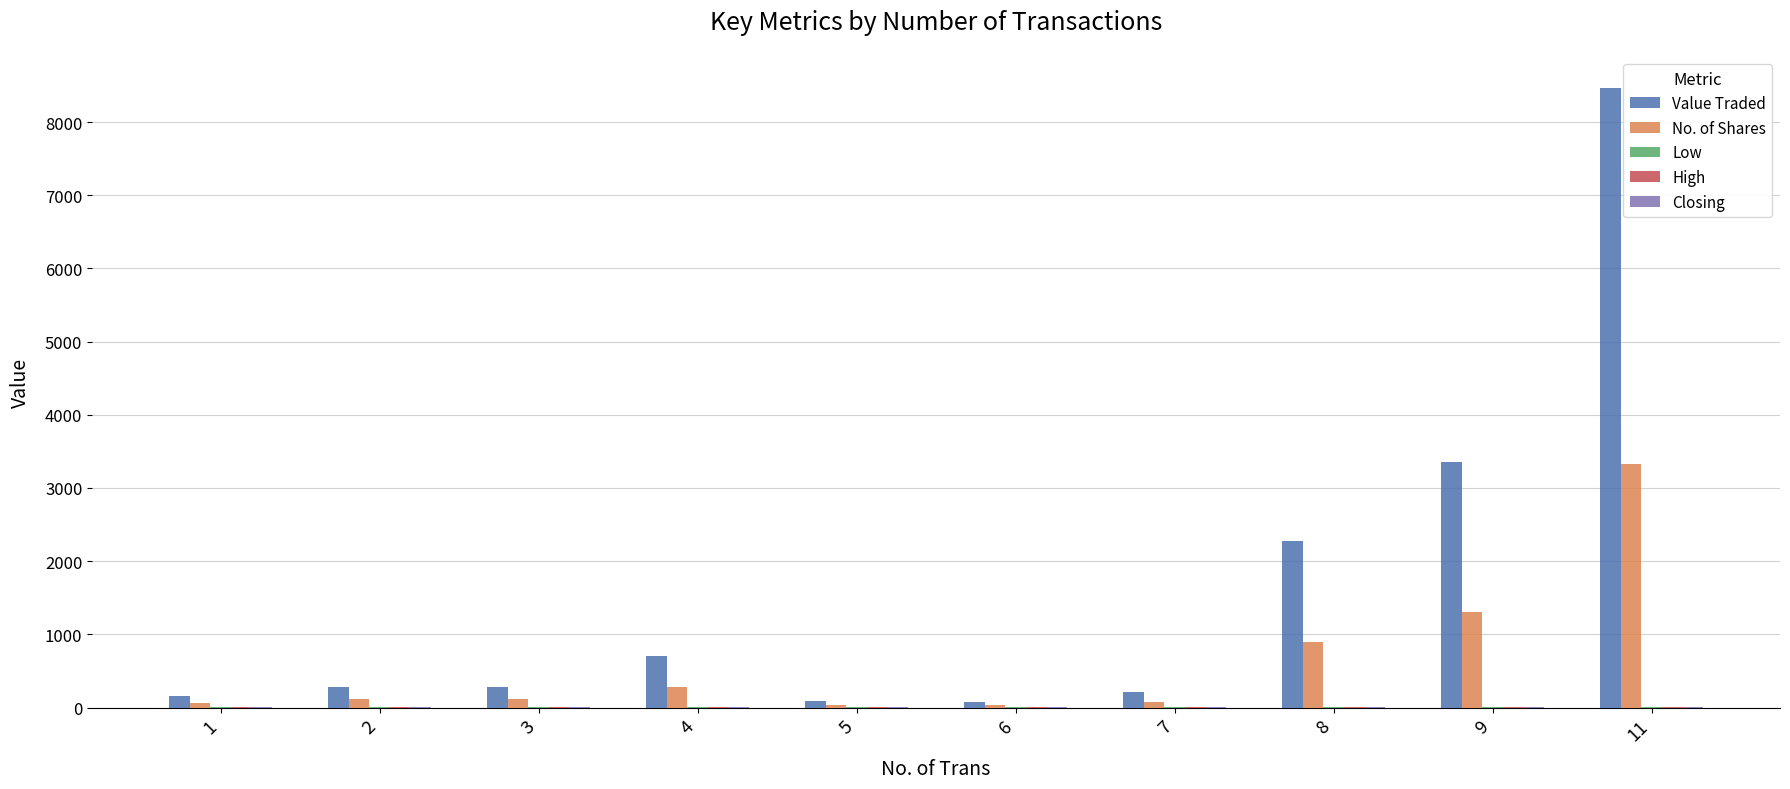

Which series changed the most between 5 and 11?

Value Traded